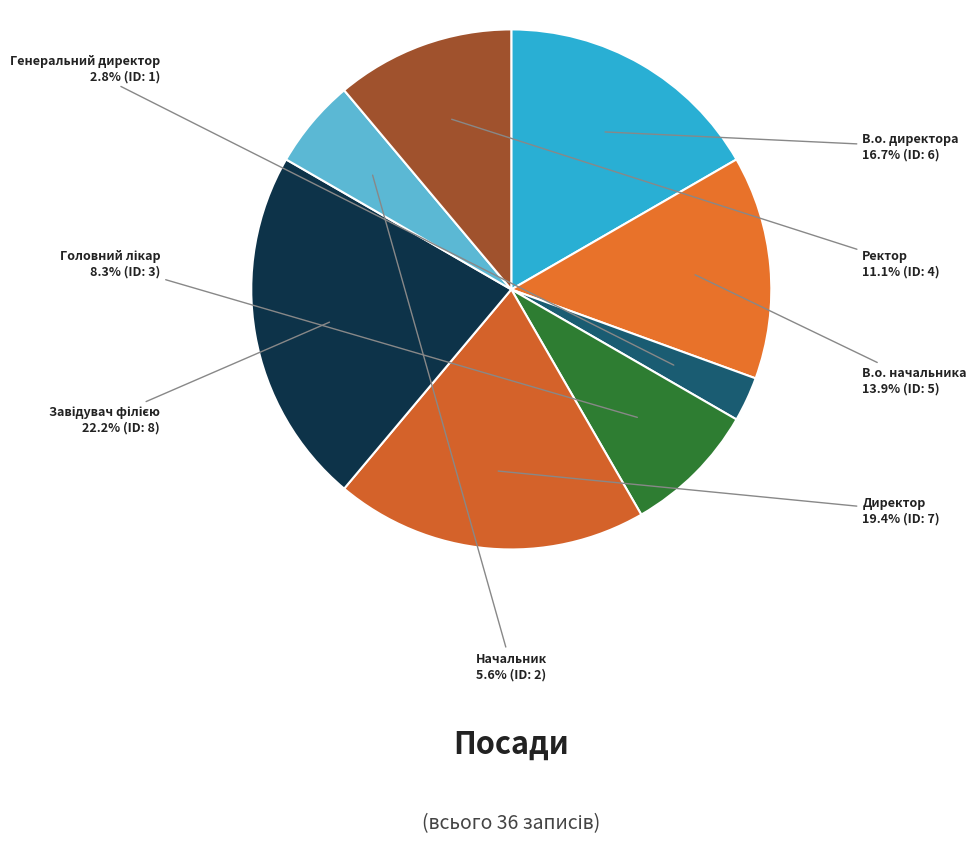

Count the number of slices in the pie.

8